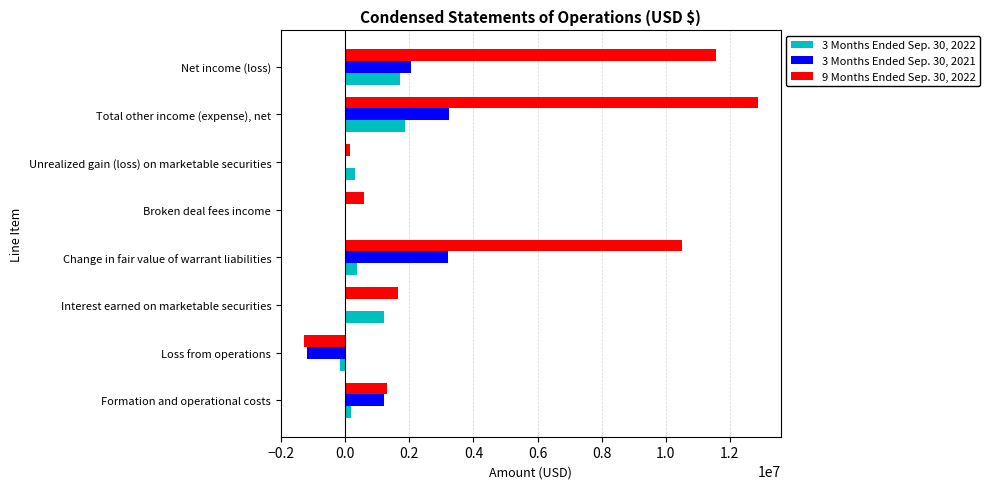

Which series has the largest total across all categories?

9 Months Ended Sep. 30, 2022